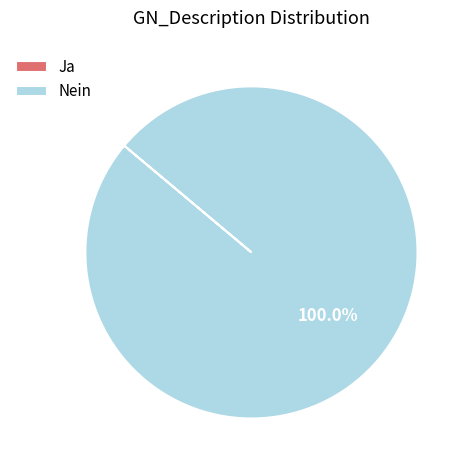

Which category has the biggest portion of the pie?

Nein